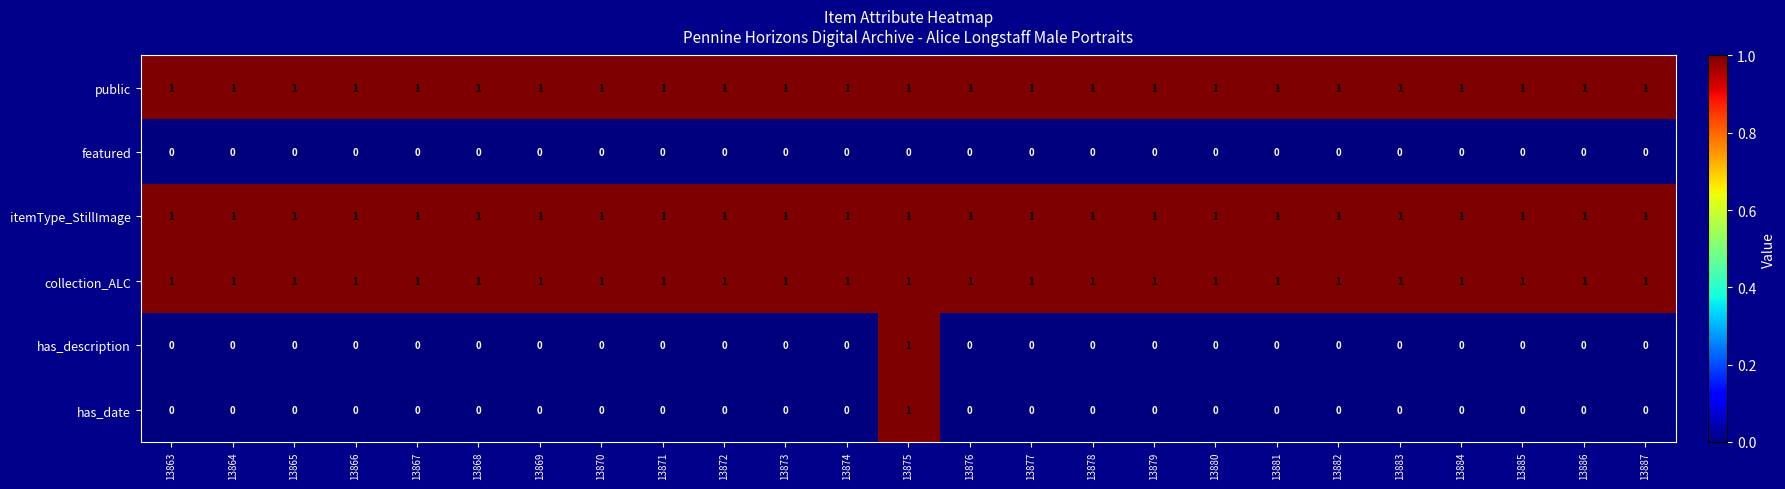

How many data points does each series have?

25